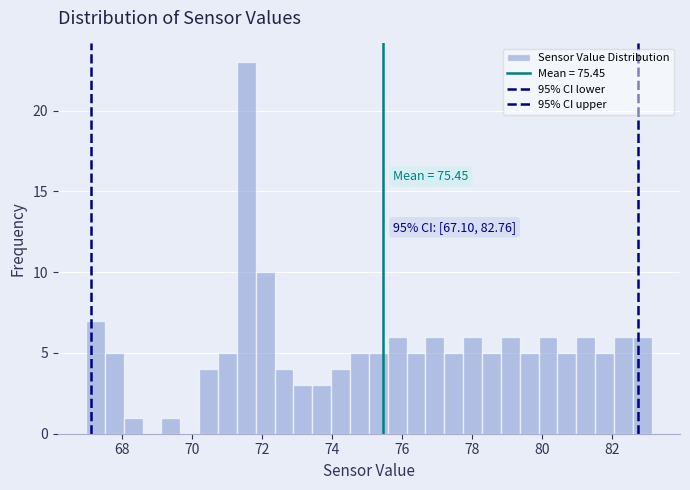

Around what value on the x-axis is the tallest bar? Give the approximate position of its centre, as read against the axis.

71.6